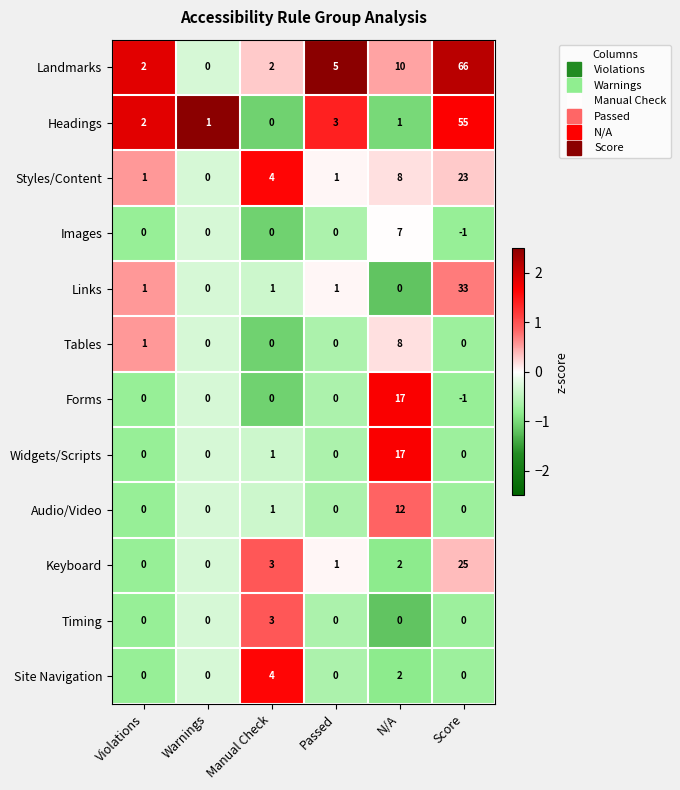

What is the difference between the highest and lowest values at Score?

67